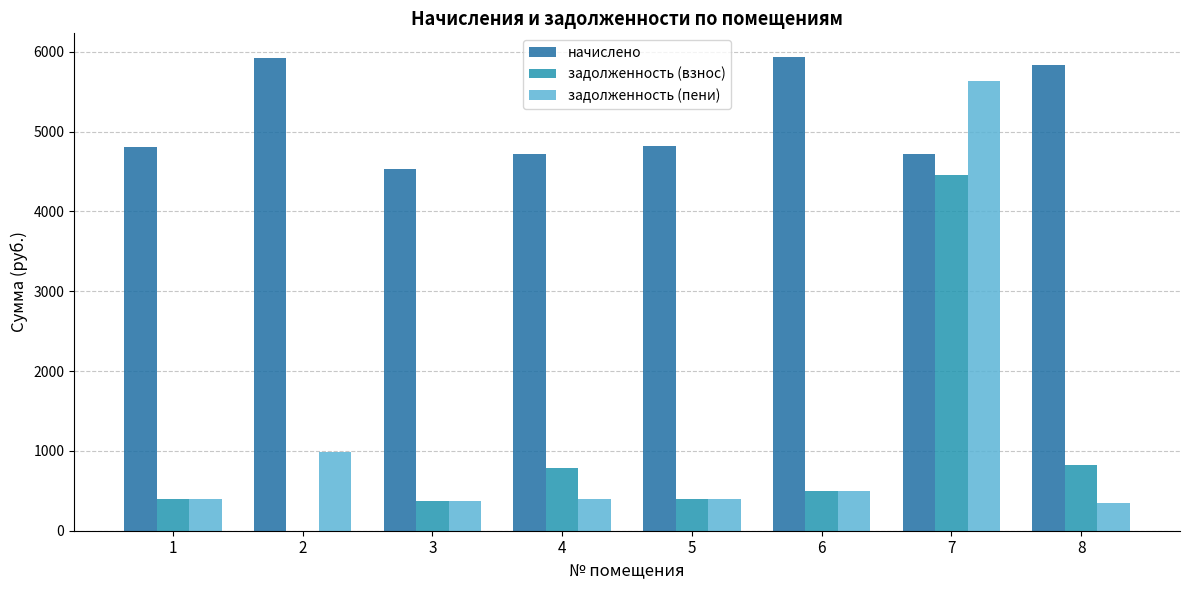

What is the sum of the задолженность (взнос) values at 1 and 5?

801.3